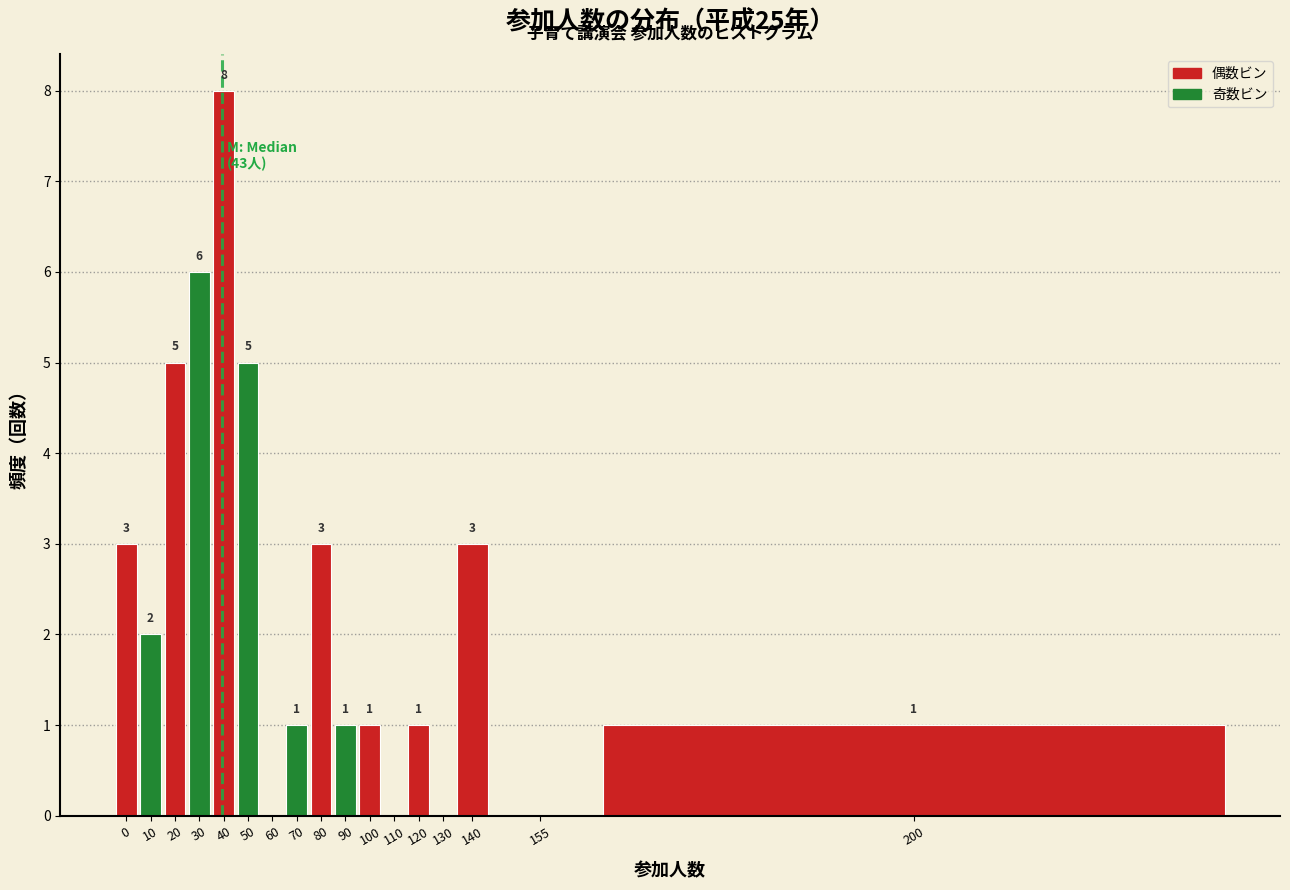

Reading left to right, what are all the values shown in this chart?

0=3	10=2	20=5	30=6	40=8	50=5	60=0	70=1	80=3	90=1	100=1	110=0	120=1	130=0	140=3	155=0	200=1